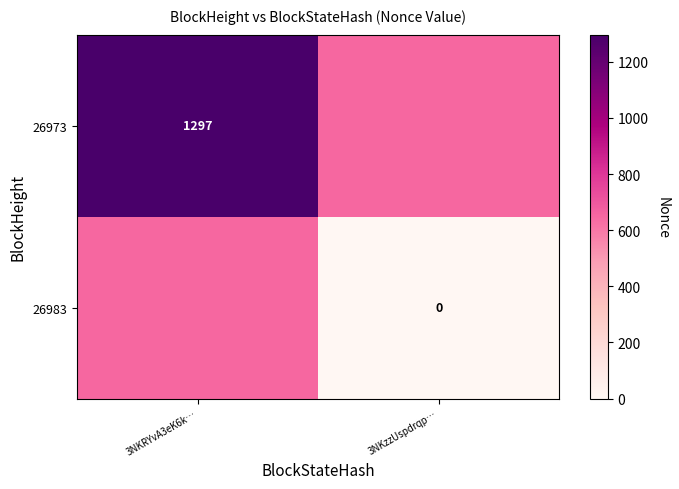

Between 3NKRYvA3eK6k… and 3NKzzUspdrqp…, which series saw the biggest shift?

26973